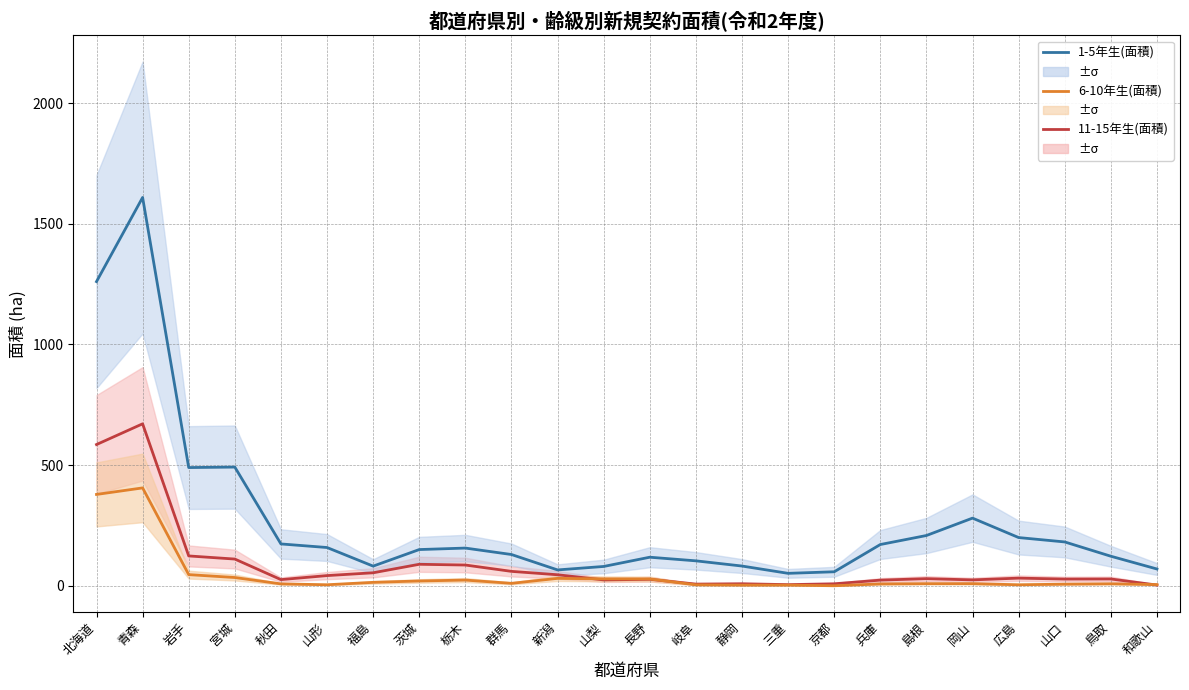

Reading left to right, list all the values displayed in this chart.

11-15年生(面積): 北海道=585.4	青森=671.2	岩手=124.0	宮城=111.1	秋田=26.0	山形=42.6	福島=54.3	茨城=89.5	栃木=86.4	群馬=60.1	新潟=46.1	山梨=24.7	長野=27.3	岐阜=7.4	静岡=8.8	三重=5.1	京都=8.7	兵庫=23.8	島根=29.9	岡山=24.8	広島=32.1	山口=28.3	鳥取=28.6	和歌山=3.4
6-10年生(面積): 北海道=378.8	青森=405.8	岩手=46.6	宮城=34.6	秋田=8.2	山形=4.7	福島=14.6	茨城=20.4	栃木=24.1	群馬=10.6	新潟=31.1	山梨=29.1	長野=28.7	岐阜=4.3	静岡=3.0	三重=3.1	京都=0.5	兵庫=8.1	島根=9.2	岡山=9.2	広島=4.7	山口=7.2	鳥取=8.7	和歌山=5.3
1-5年生(面積): 北海道=1260.3	青森=1608.7	岩手=490.1	宮城=492.1	秋田=173.7	山形=158.9	福島=81.8	茨城=150.5	栃木=156.6	群馬=129.9	新潟=66.1	山梨=80.4	長野=118.7	岐阜=103.7	静岡=82.2	三重=52.0	京都=58.4	兵庫=171.3	島根=208.6	岡山=280.7	広島=200.2	山口=182.0	鳥取=122.8	和歌山=69.9